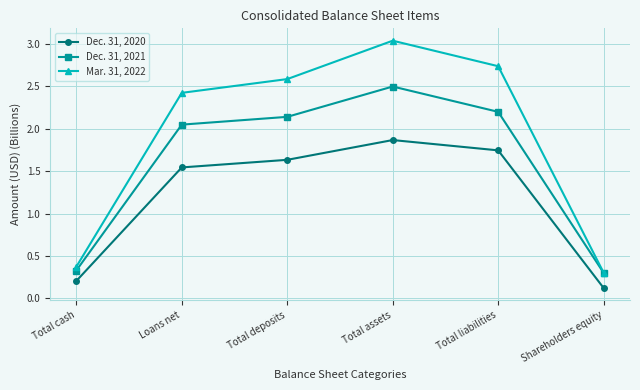

What is the total value across all series at Total liabilities?

6.7